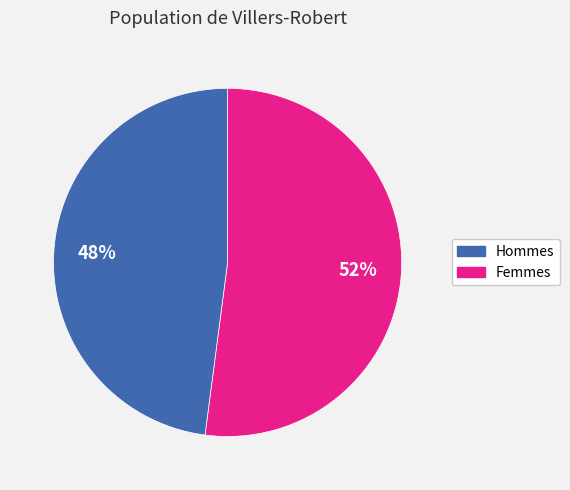

To the nearest percent, what is the average slice percentage?

50%